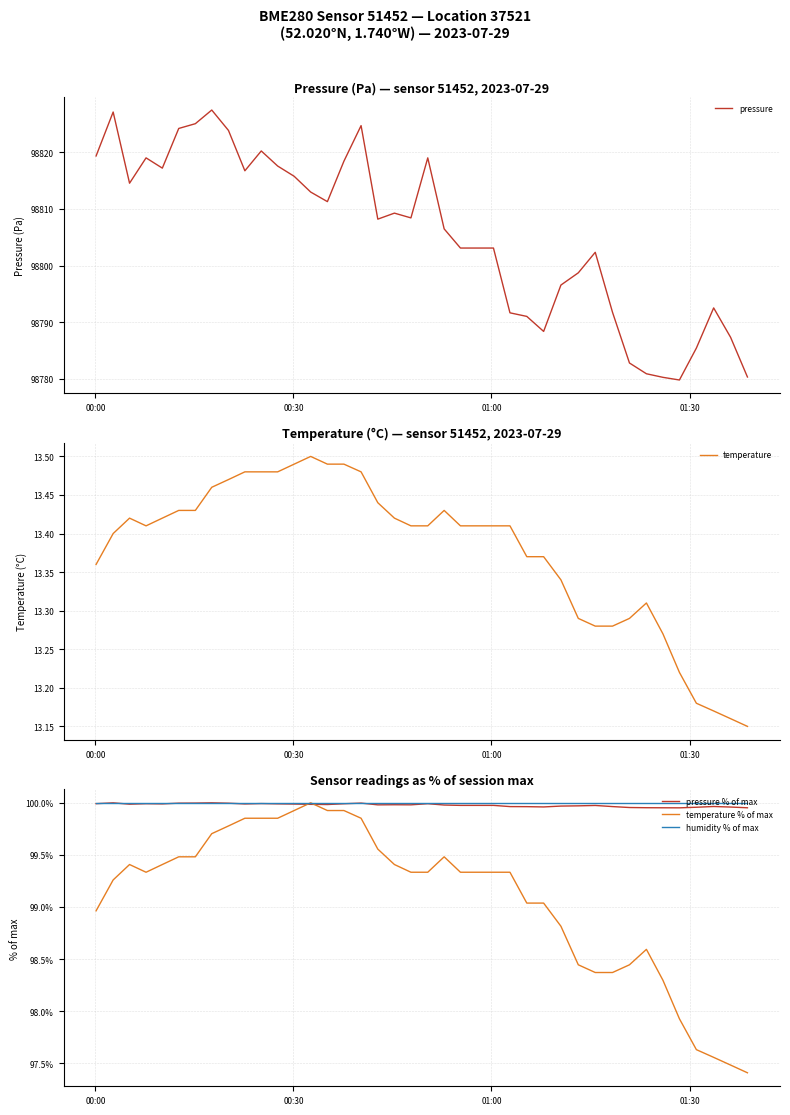

At how many categories does at least one series exceed 28281?

40